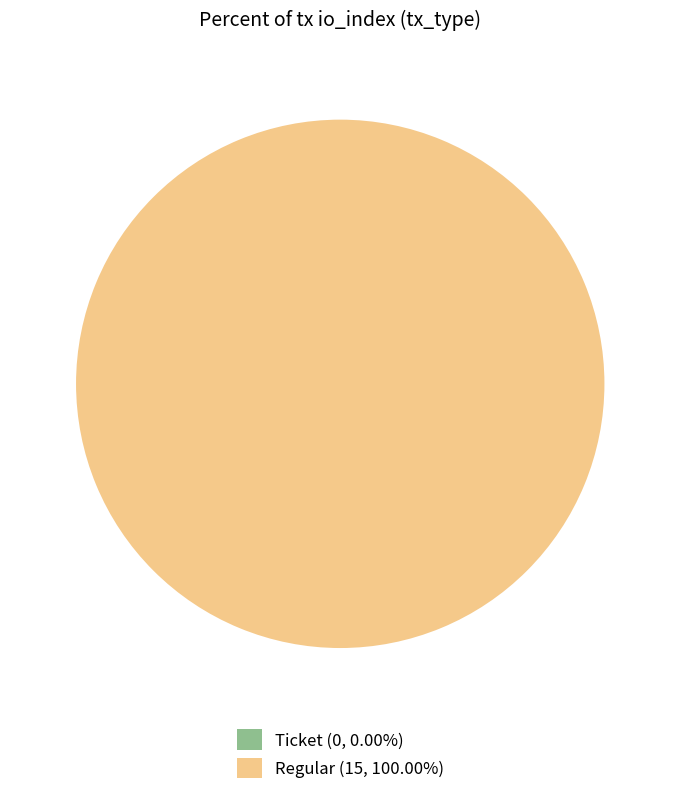

Does Regular (15, 100.00%) account for over 50% of the chart?

Yes